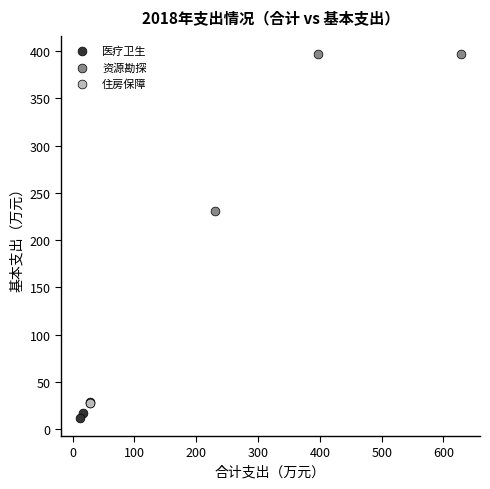

What are all the series names shown in the legend?

医疗卫生, 资源勘探, 住房保障